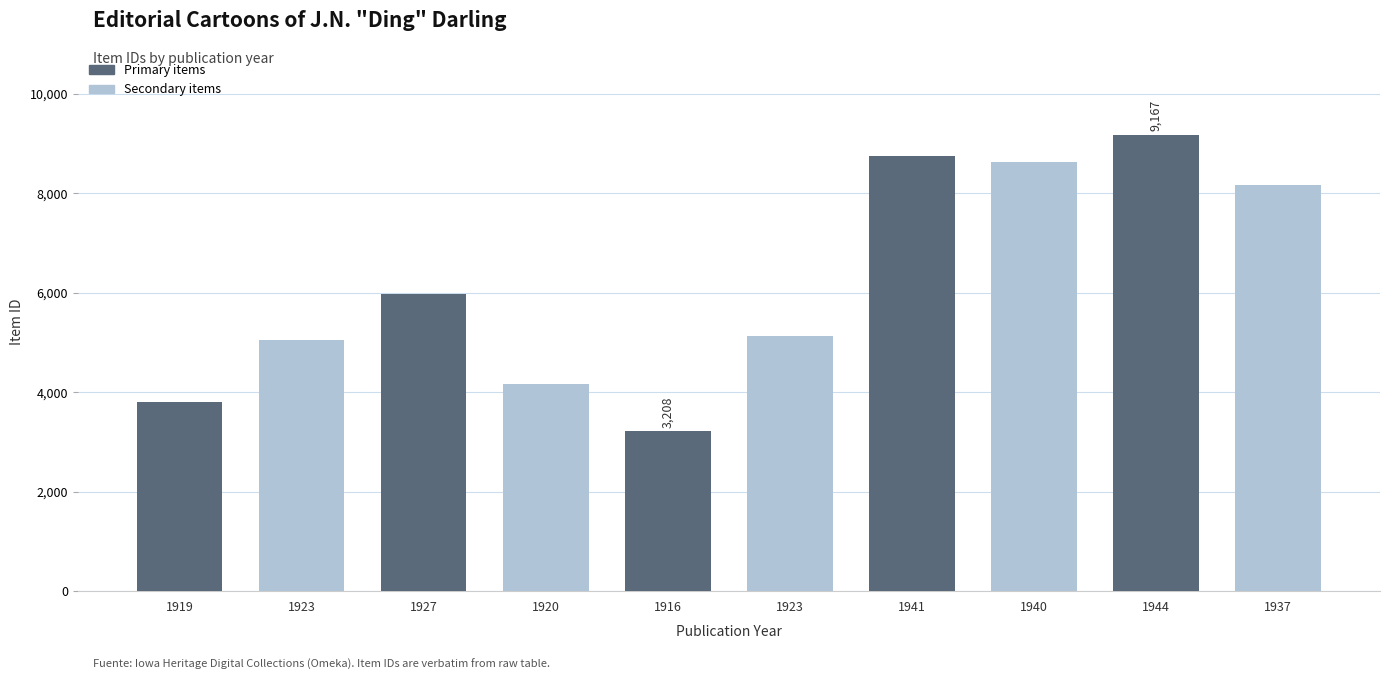

Which series has the largest range (max minus min)?

Primary items